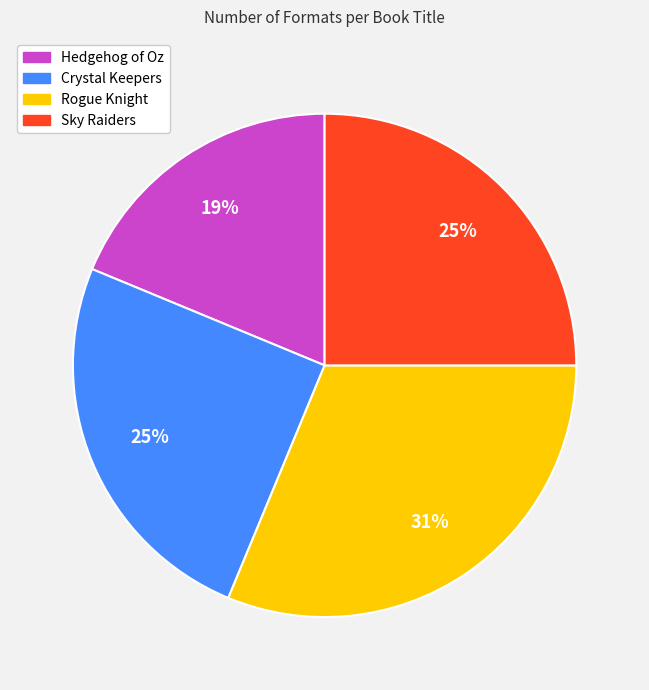

True or false: Crystal Keepers accounts for 36% of the total.

False